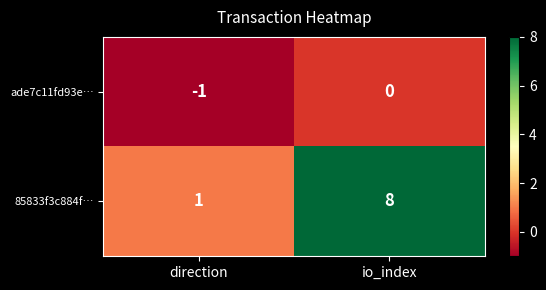

Reading left to right, extract all data points from this chart.

ade7c11fd93e…: -1	0
85833f3c884f…: 1	8